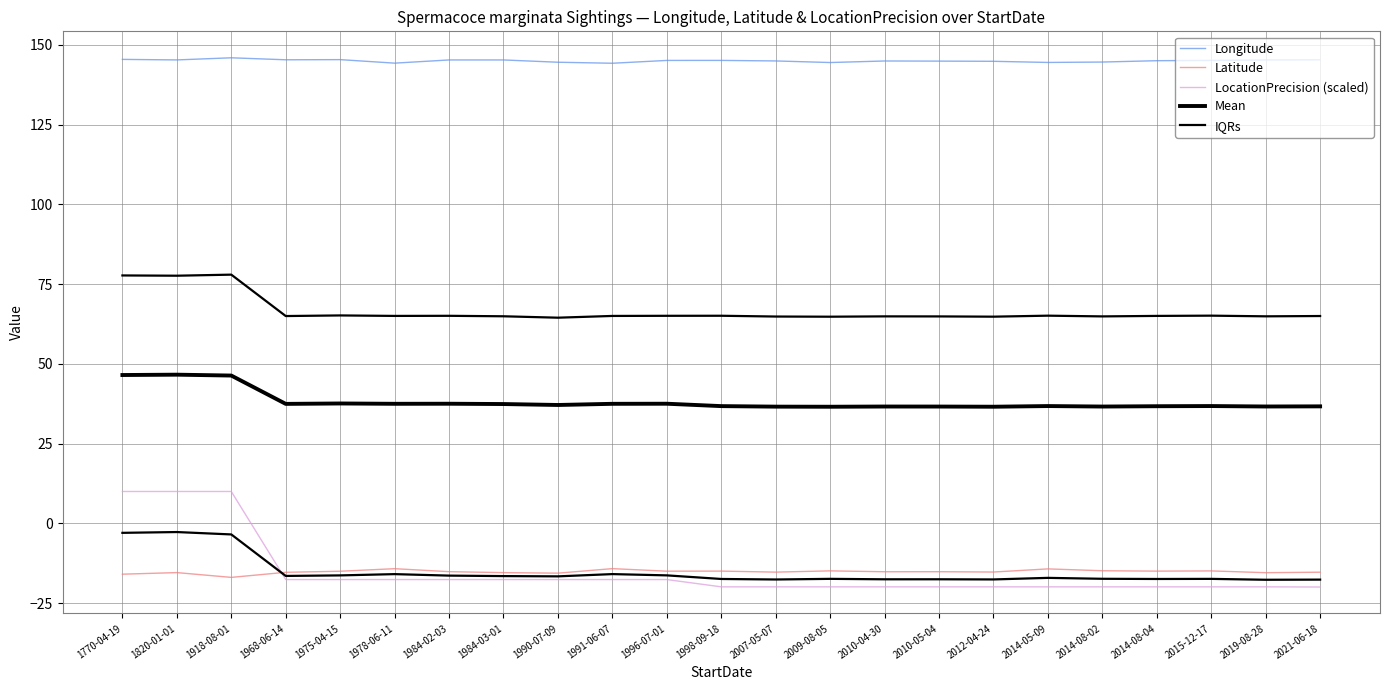

What position from the right is 1998-09-18?

12